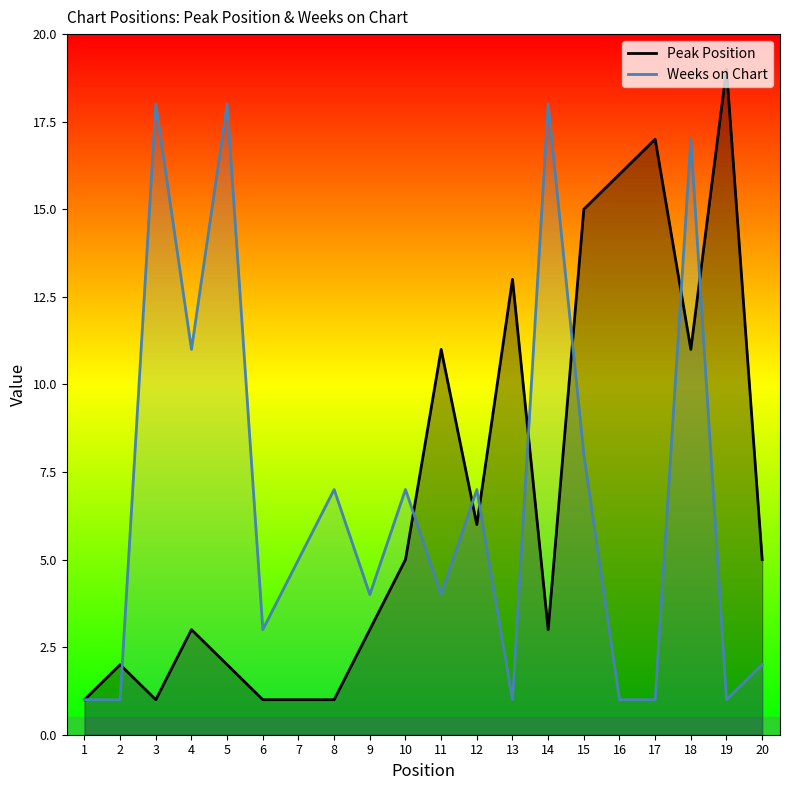

At which category does Weeks on Chart reach its first local valley?

4